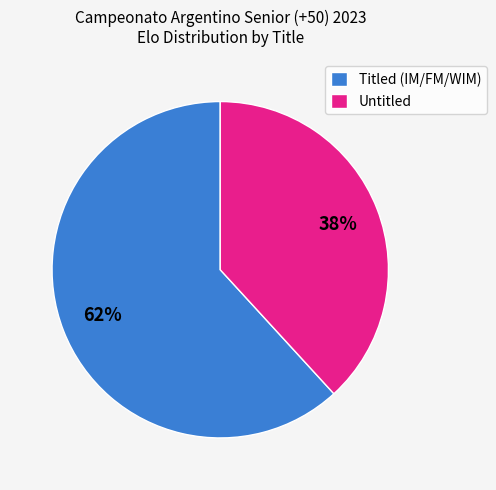

To the nearest percent, what is the difference between the largest and smallest slice percentages?

24%